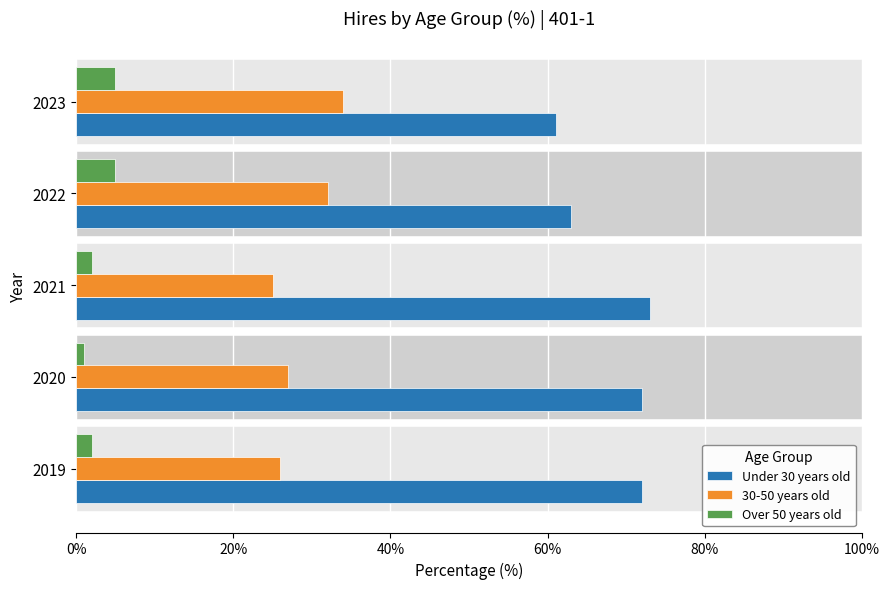

At how many categories does at least one series exceed 48?

5